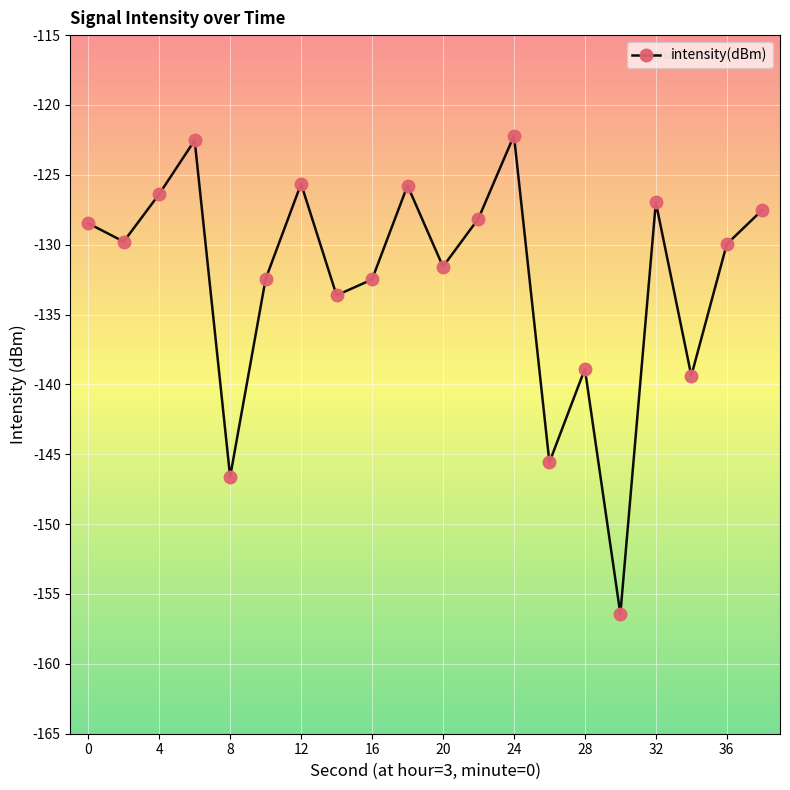

What is the smallest value displayed?

-156.4